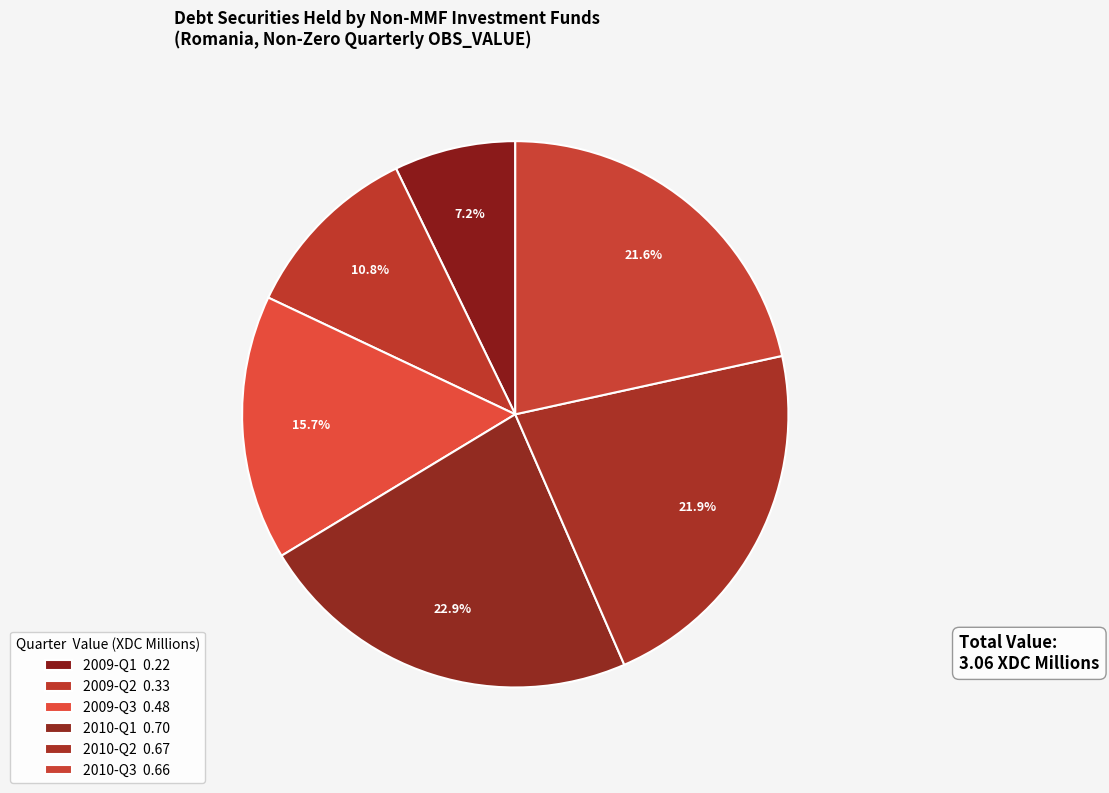

Does 2009-Q1 account for over 50% of the chart?

No